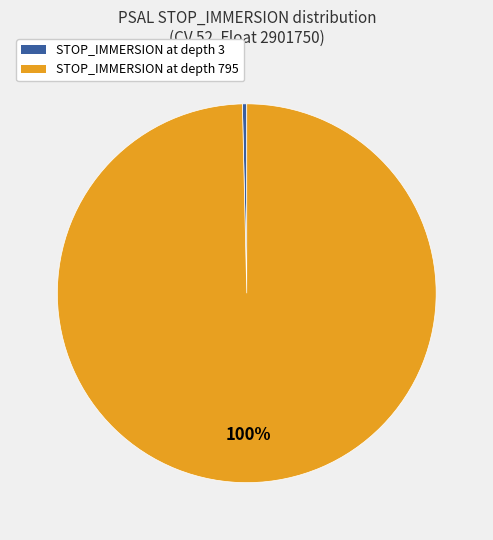

To the nearest percent, what is the average slice percentage?

50%